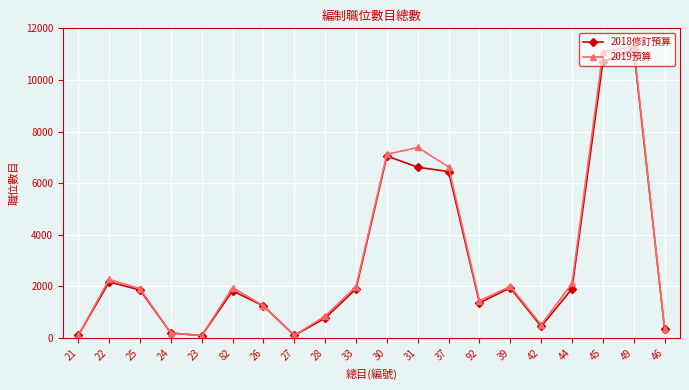

Where is 2018修訂預算 nearest to the value 5644?

37